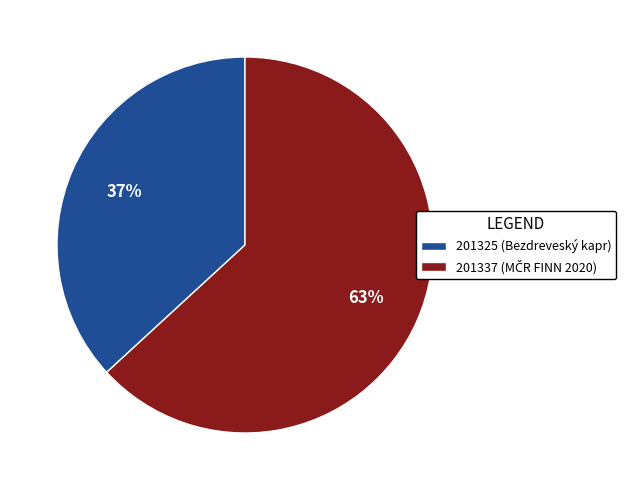

What percentage is the 201325 slice, to the nearest percent?

37%